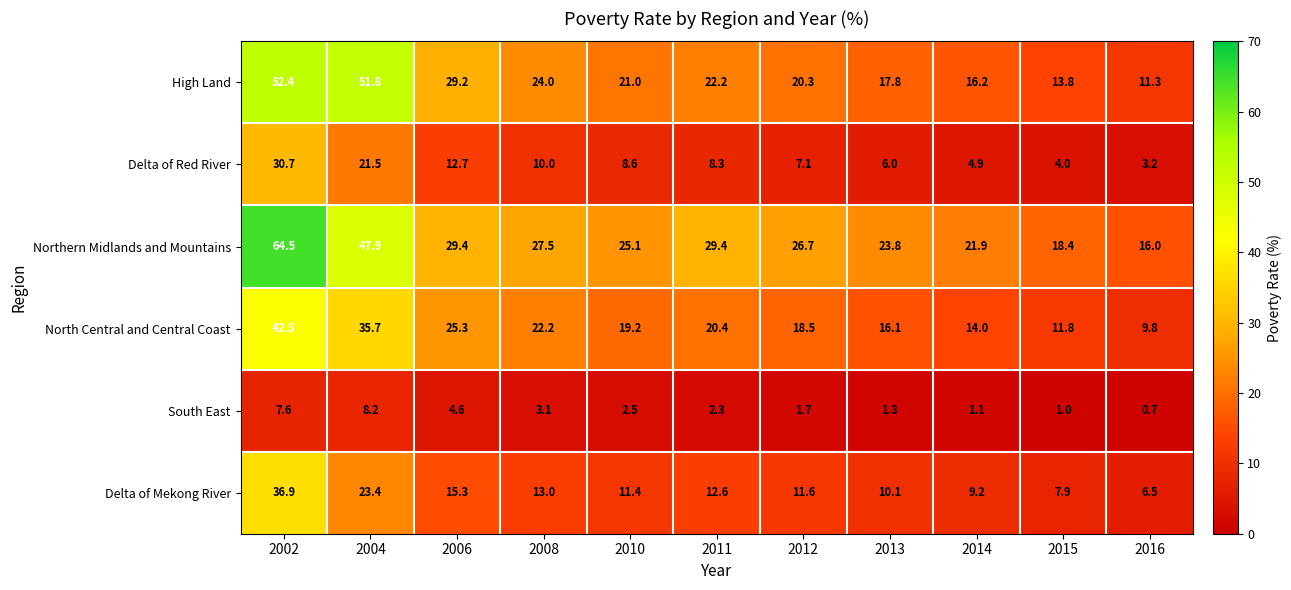

What is the total value across all series at 2004?

188.5